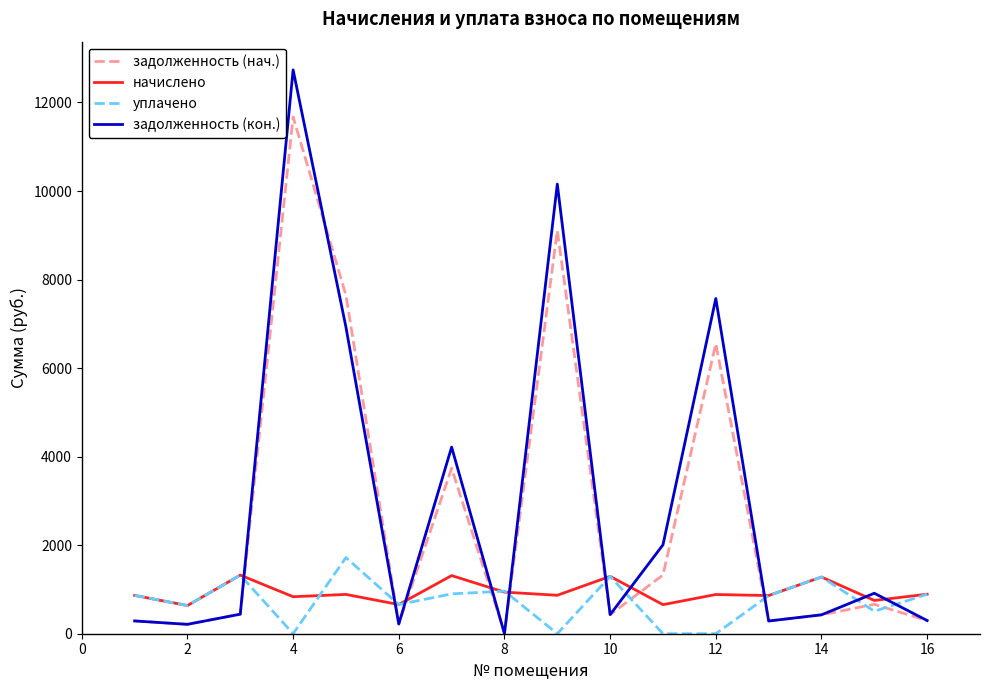

How many times do задолженность (кон.) and уплачено cross each other?

10